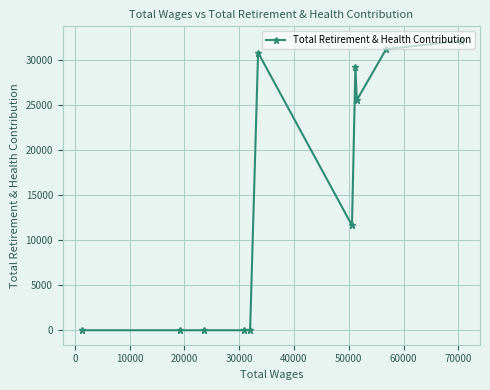

What is the greatest value displayed?

32166